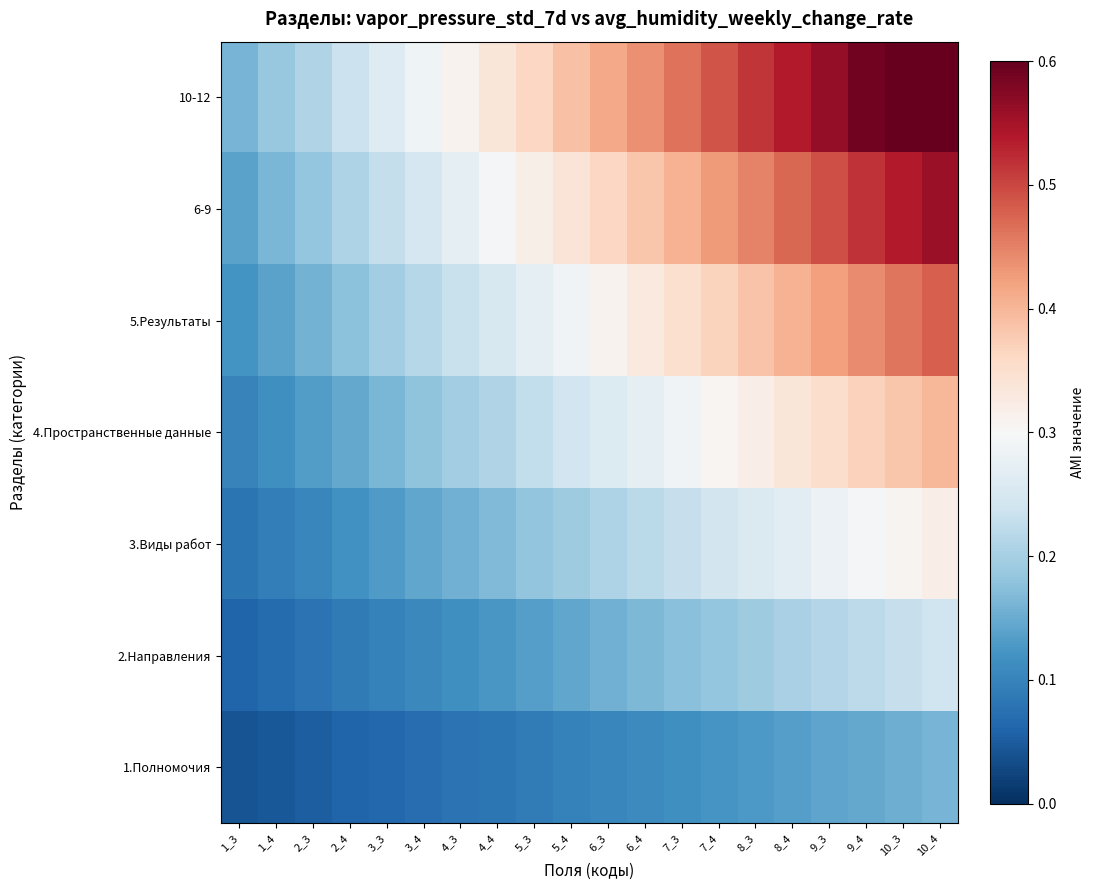

Rank the series by their maximum value, from lowest to highest.

1.Полномочия, 2.Направления, 3.Виды работ, 4.Пространственные данные, 5.Результаты, 6-9, 10-12